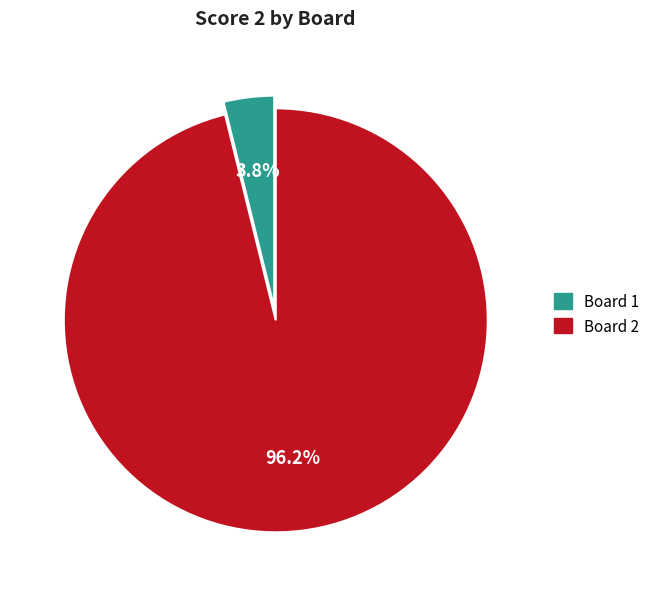

Is there a majority slice in this chart?

Yes